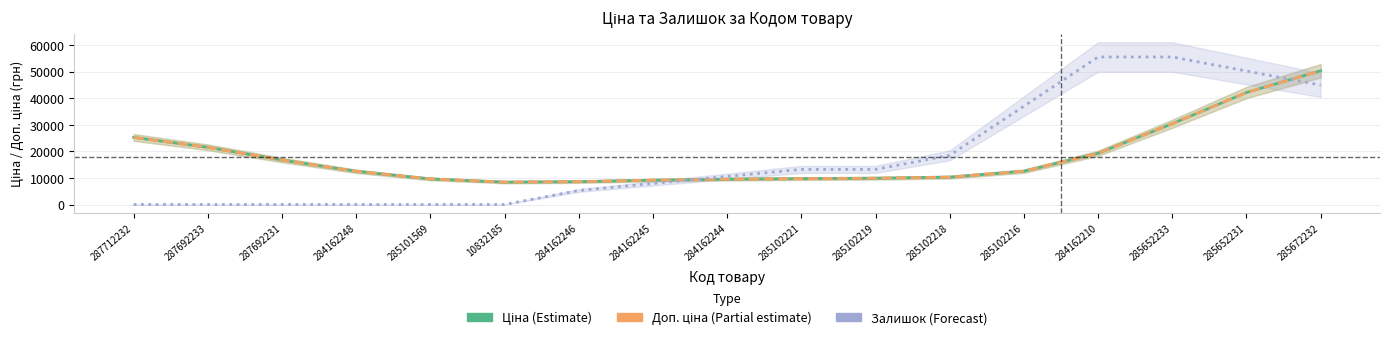

How many times do Залишок × scale (Forecast) and Доп. ціна (Partial estimate) cross each other?

2